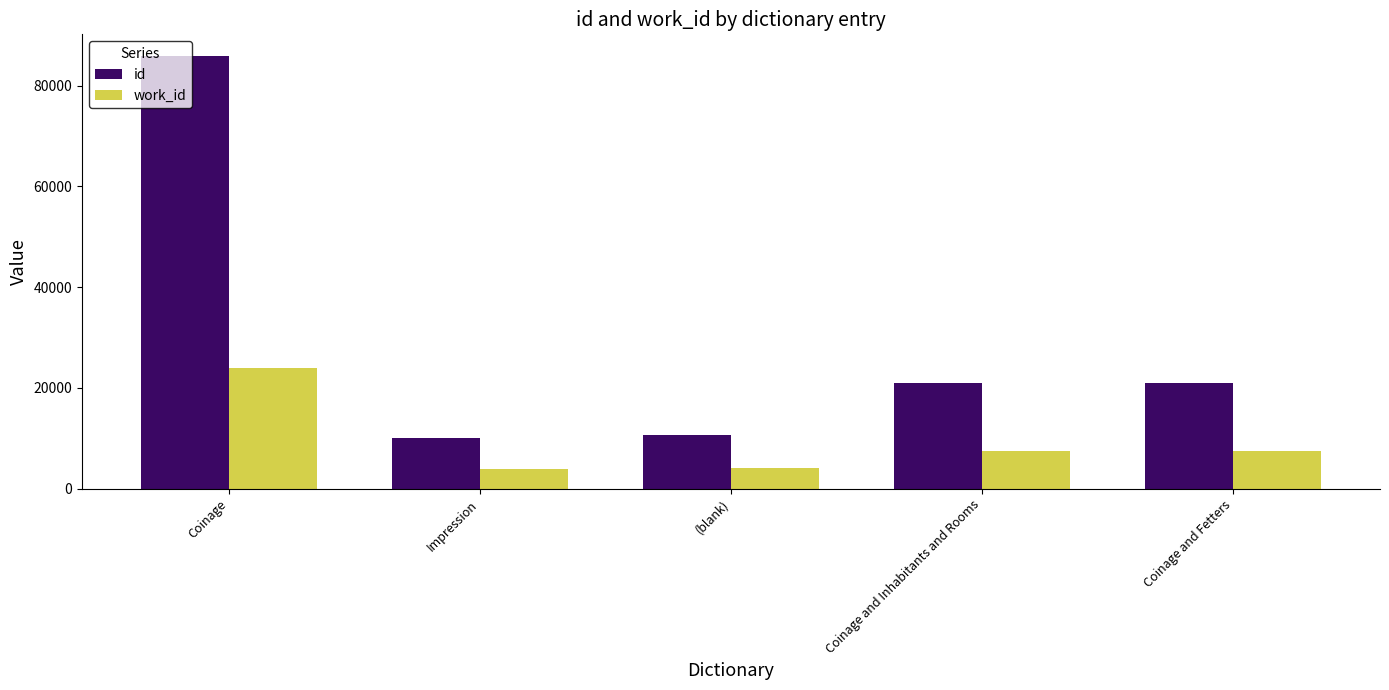

True or false: work_id has a value of 11250 at Coinage and Fetters.

False